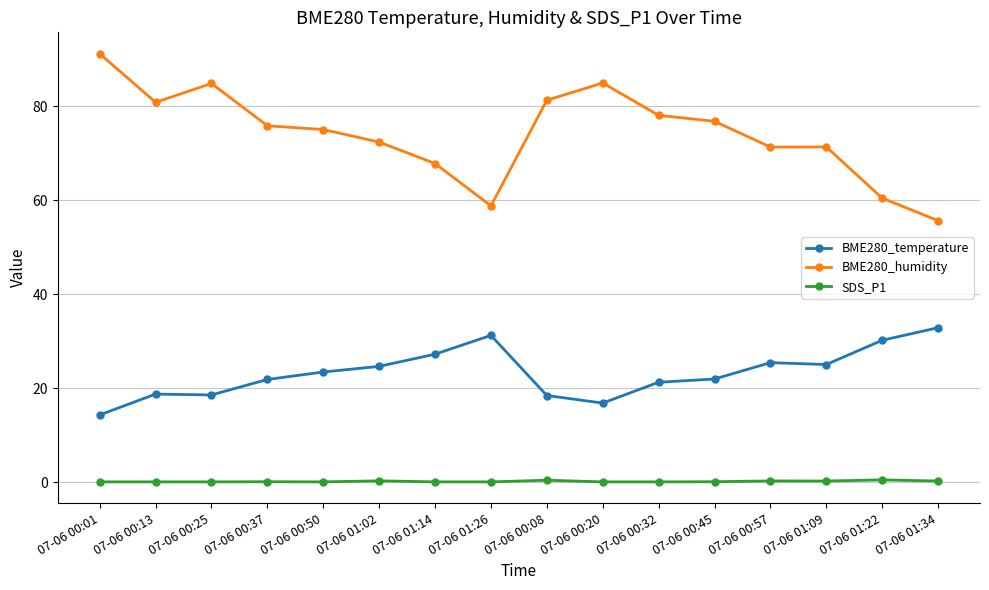

True or false: SDS_P1 and BME280_humidity intersect in this chart.

False